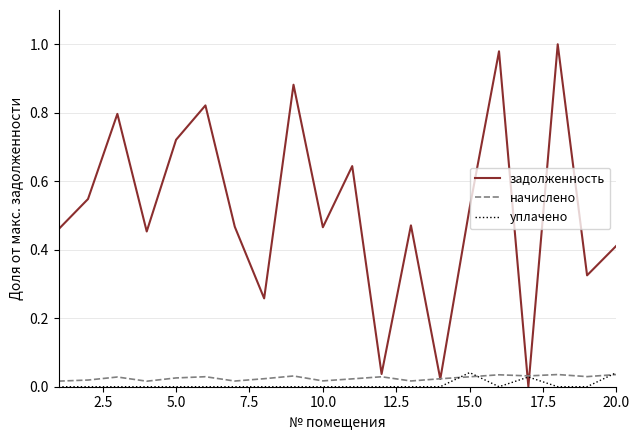

Which series has the largest range (max minus min)?

задолженность